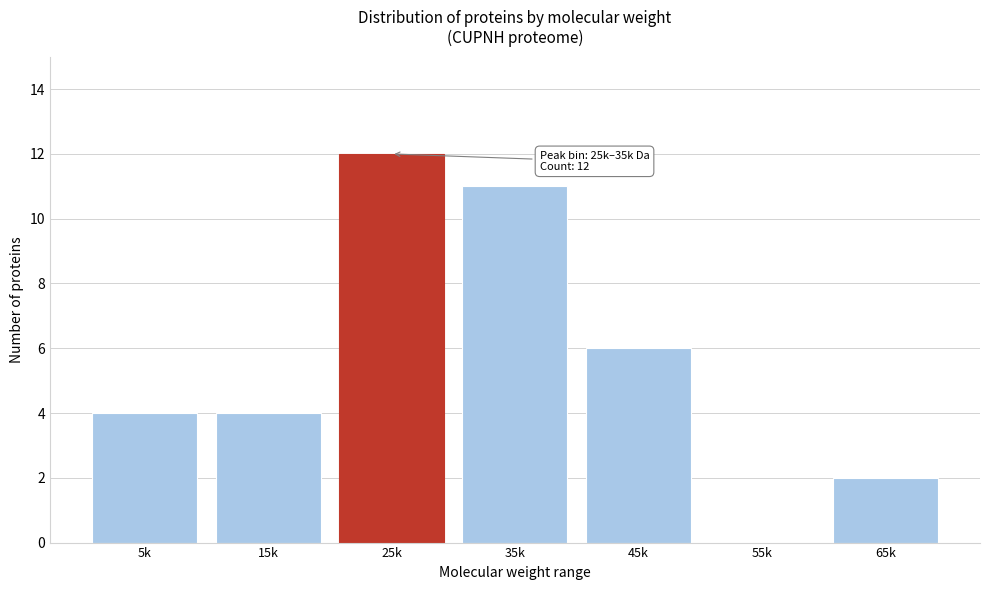

Reading left to right, transcribe all the data shown in this chart.

5k=4	15k=4	25k=12	35k=11	45k=6	55k=0	65k=2